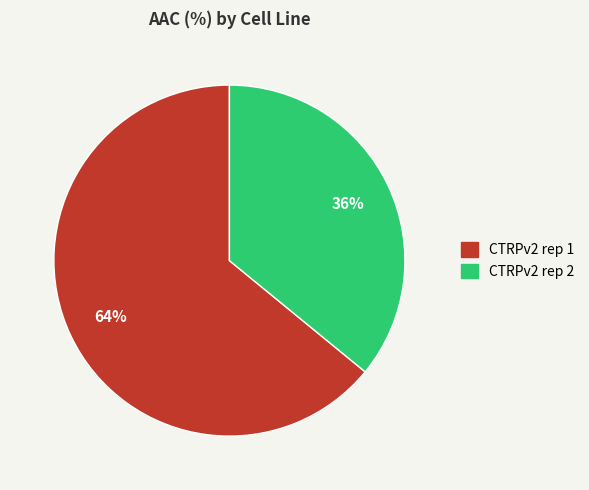

How many segments does this pie chart have?

2